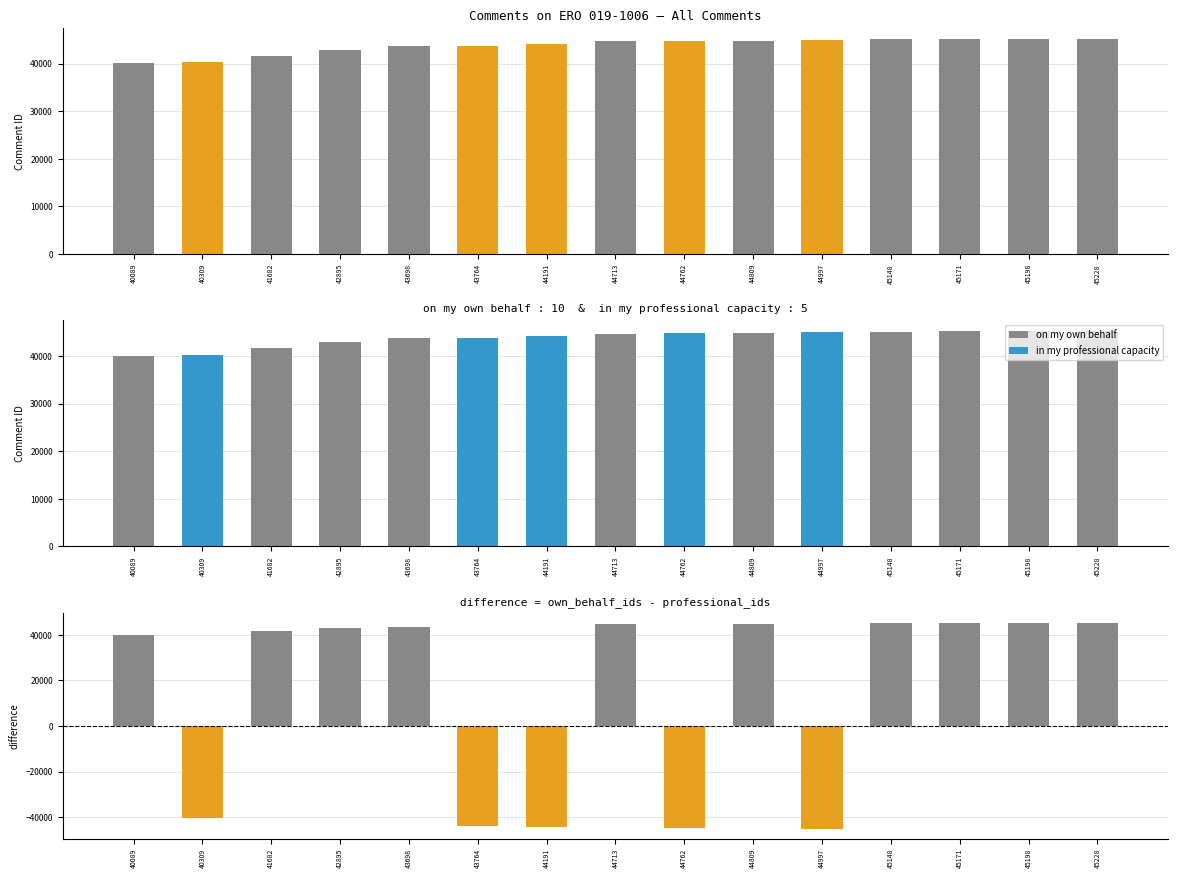

Rank the series at 41682 from lowest to highest value.

in my professional capacity, on my own behalf, difference (own - professional)